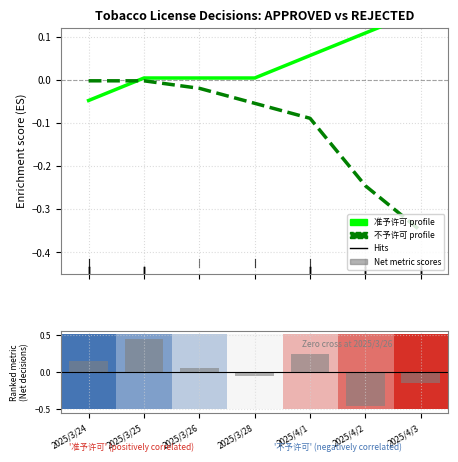

What is the label of the 2nd bar from the left?

2025/3/25